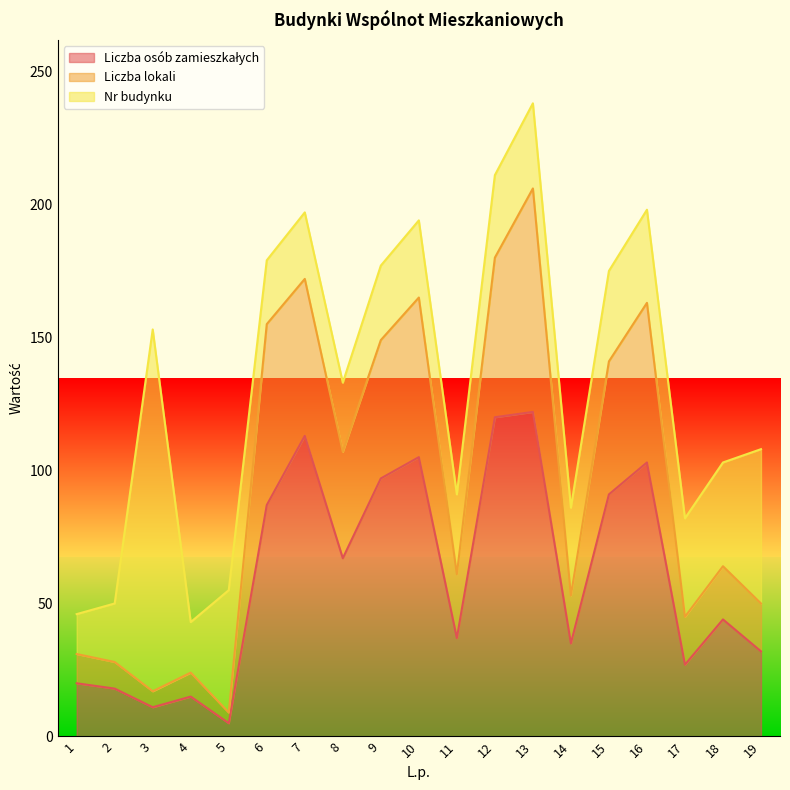

At which category is the sum across all series the highest?

13